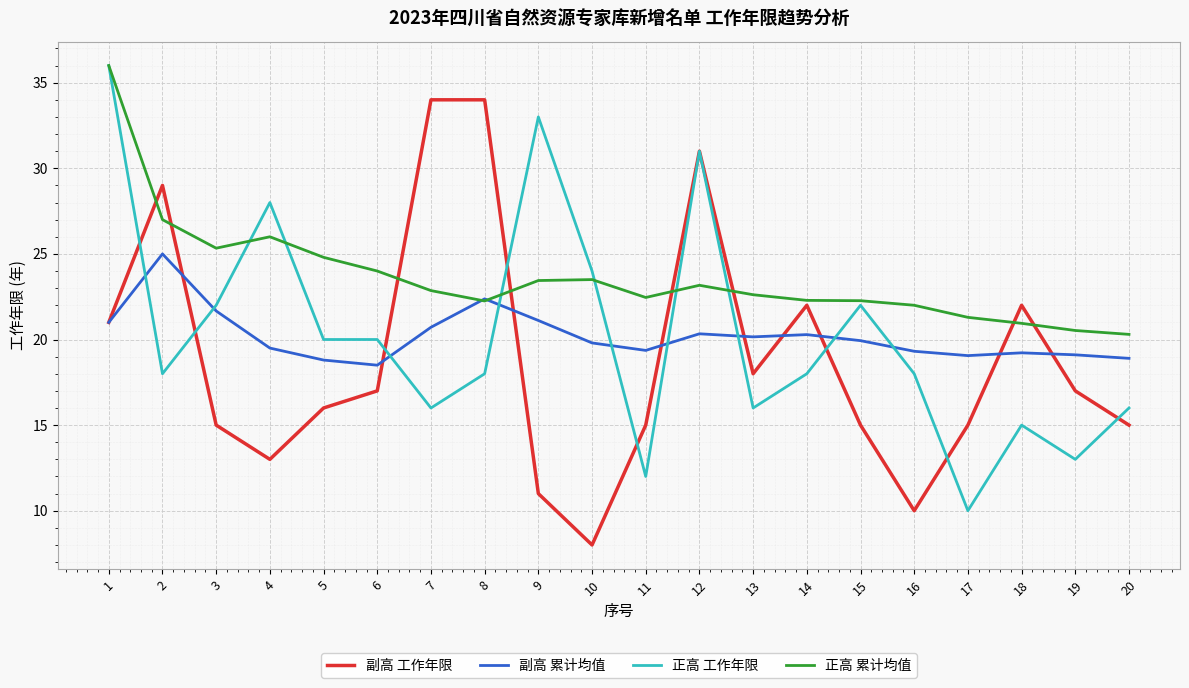

What are all the series names shown in the legend?

副高 工作年限, 副高 累计均值, 正高 工作年限, 正高 累计均值